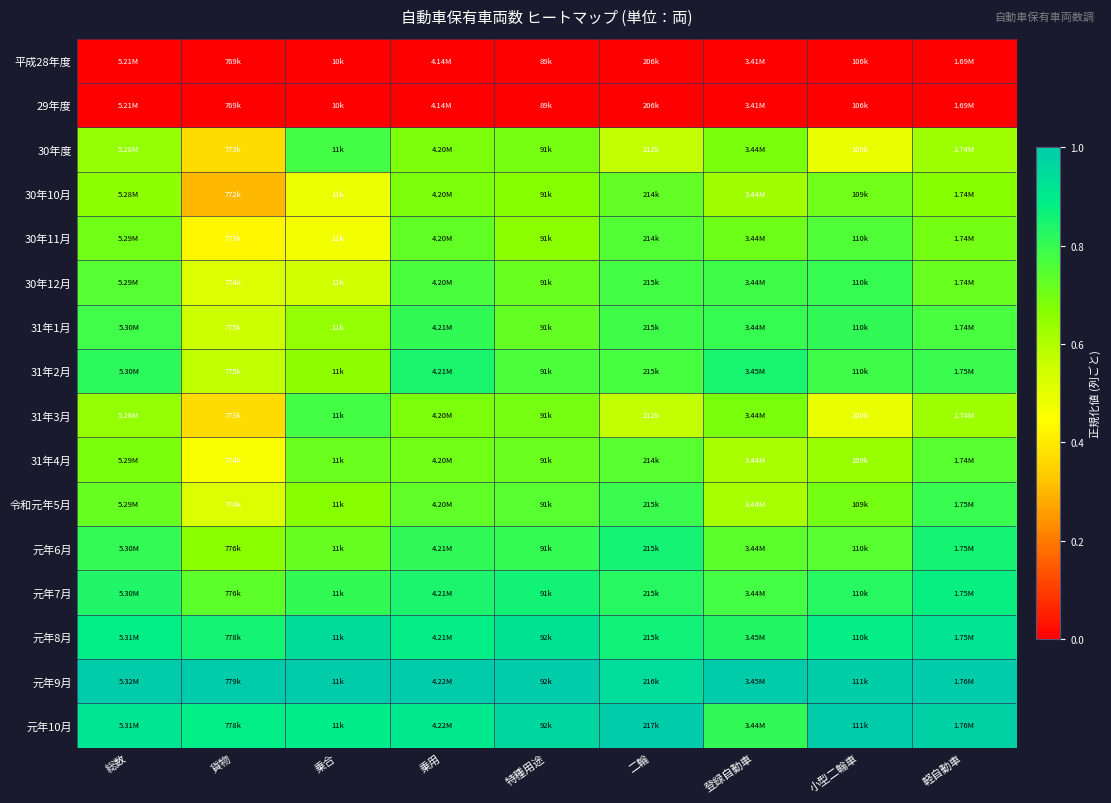

At how many categories does at least one series exceed 0?

9